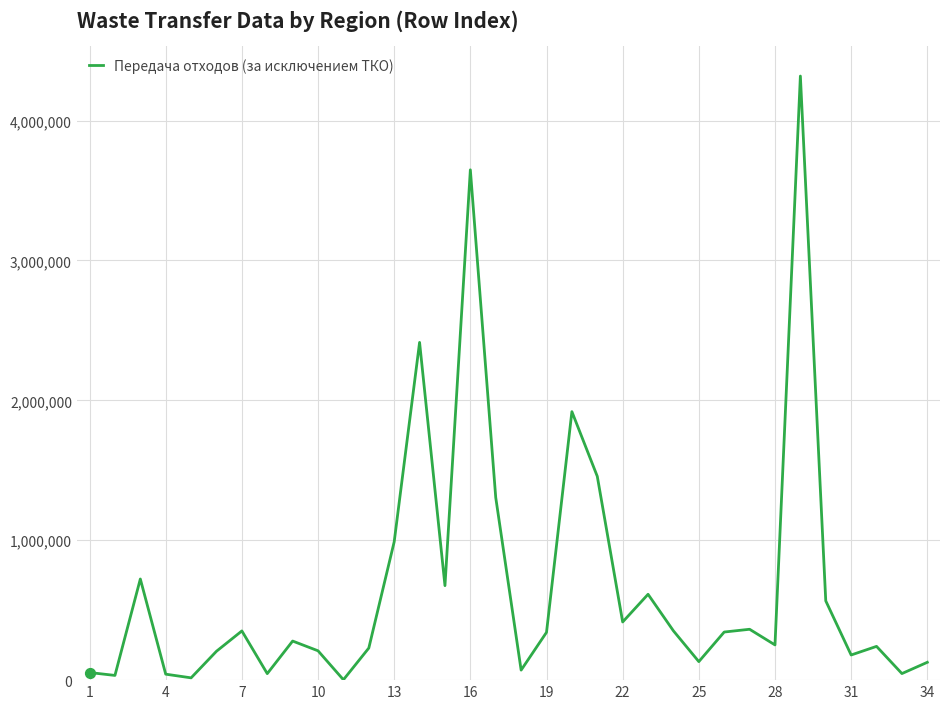

What is the difference between the maximum and minimum values?

4315702.2